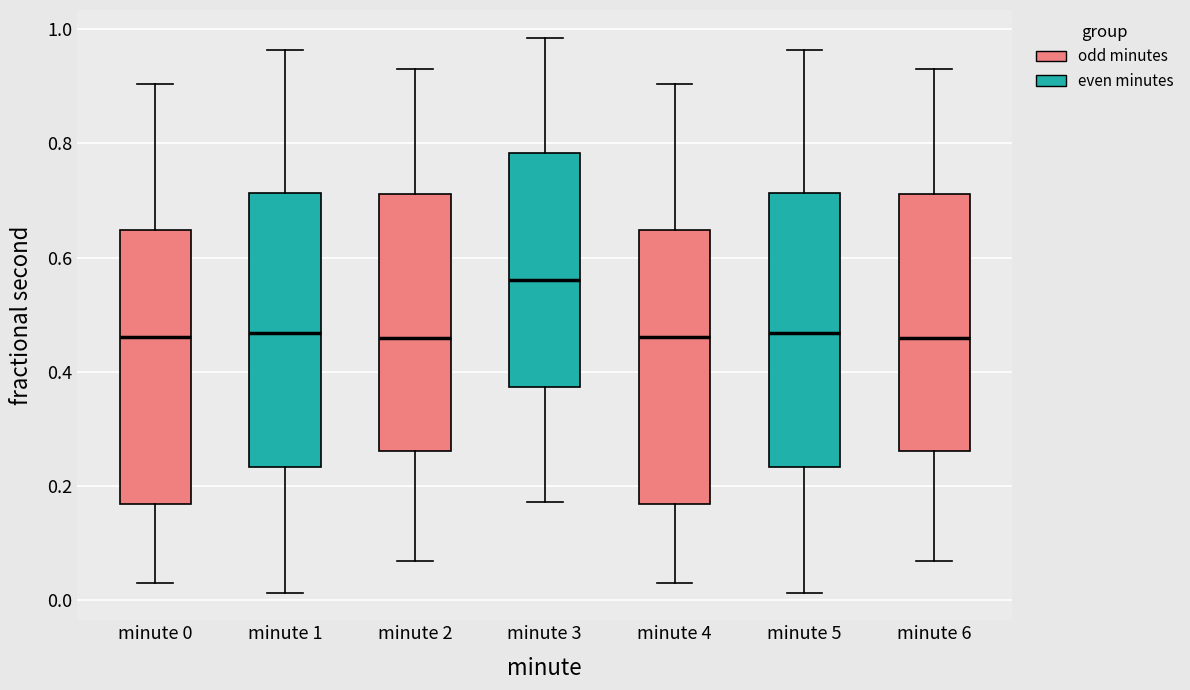

Reading left to right, transcribe this box plot: for each box, give where its median line is, the range the box spans, and where its two whiskers end, as read against the y-axis. The values are not printed on the chart, so give them approximately, as read against the axis.

minute 0: median 0.46, box 0.16 to 0.64, whiskers 0.02 to 0.90
minute 1: median 0.46, box 0.24 to 0.72, whiskers 0.02 to 0.96
minute 2: median 0.46, box 0.26 to 0.72, whiskers 0.06 to 0.94
minute 3: median 0.56, box 0.38 to 0.78, whiskers 0.18 to 0.98
minute 4: median 0.46, box 0.16 to 0.64, whiskers 0.02 to 0.90
minute 5: median 0.46, box 0.24 to 0.72, whiskers 0.02 to 0.96
minute 6: median 0.46, box 0.26 to 0.72, whiskers 0.06 to 0.94